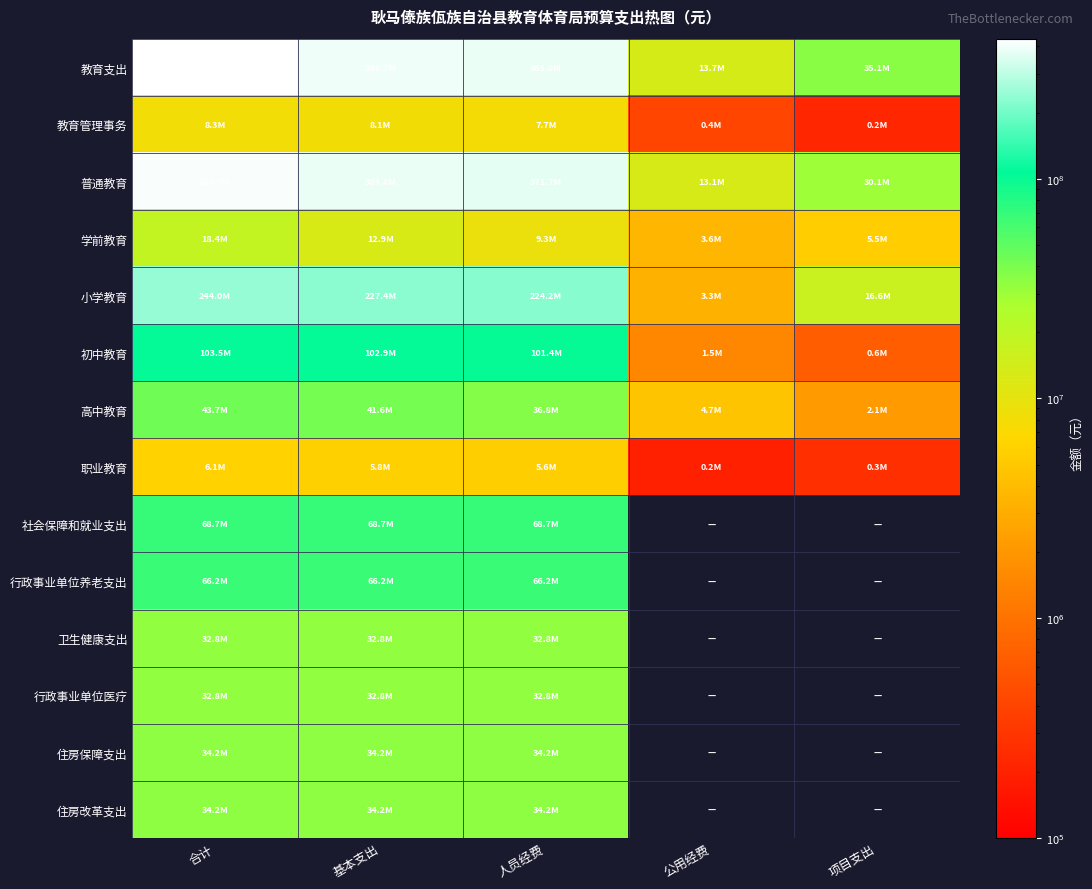

Rank the series by their maximum value, from highest to lowest.

教育支出, 普通教育, 小学教育, 初中教育, 社会保障和就业支出, 行政事业单位养老支出, 高中教育, 住房保障支出, 住房改革支出, 卫生健康支出, 行政事业单位医疗, 学前教育, 教育管理事务, 职业教育